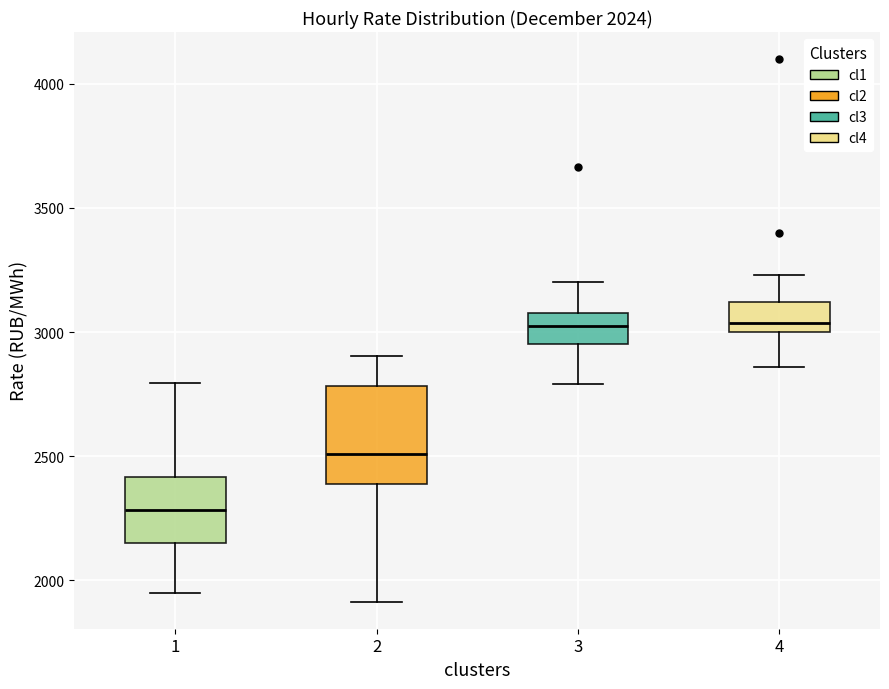

Which box has the lowest median line?

1